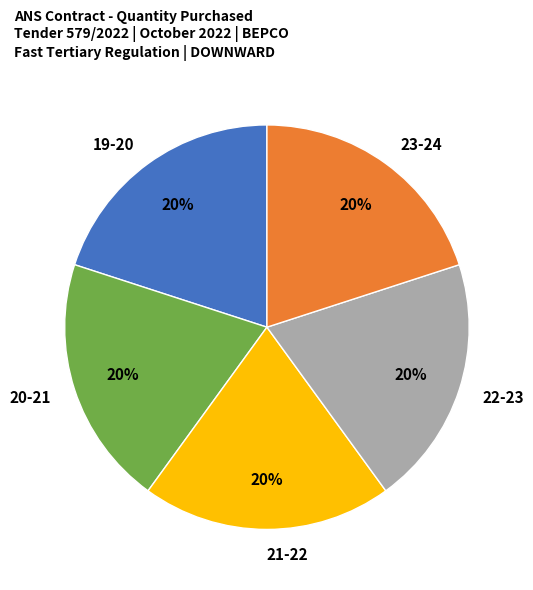

To the nearest percent, what is the difference between the largest and smallest slice percentages?

0%